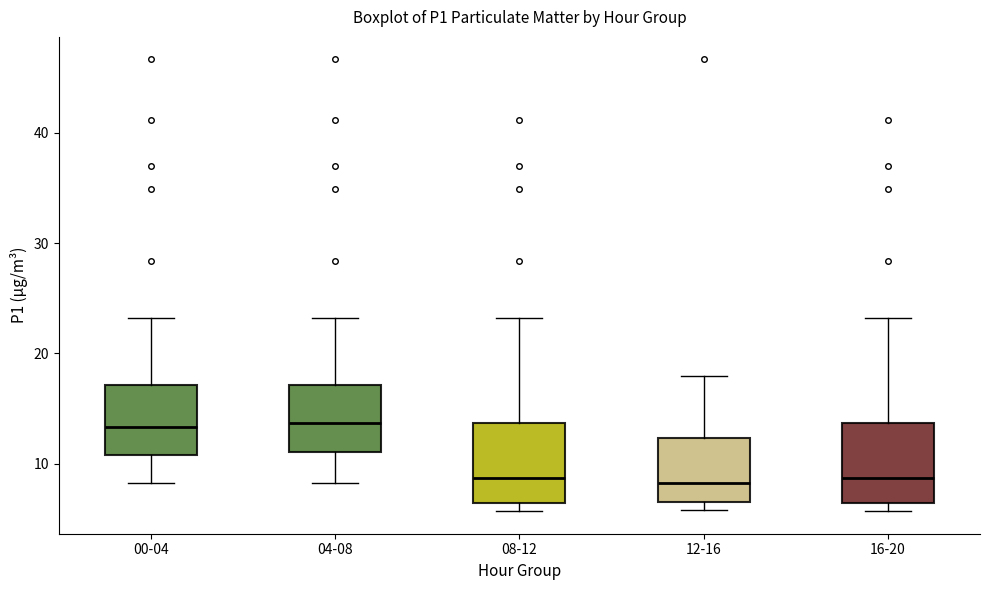

Reading left to right, read every box against the y-axis: the position of its median line, the range the box covers, and the ends of its whiskers. The values are not printed on the chart, so give them approximately, as read against the axis.

00-04: median 13, box 11 to 17, whiskers 8 to 23
04-08: median 14, box 11 to 17, whiskers 8 to 23
08-12: median 9, box 6 to 14, whiskers 6 (just below the box's lower edge) to 23
12-16: median 8, box 6 to 12, whiskers 6 (just below the box's lower edge) to 18
16-20: median 9, box 6 to 14, whiskers 6 (just below the box's lower edge) to 23